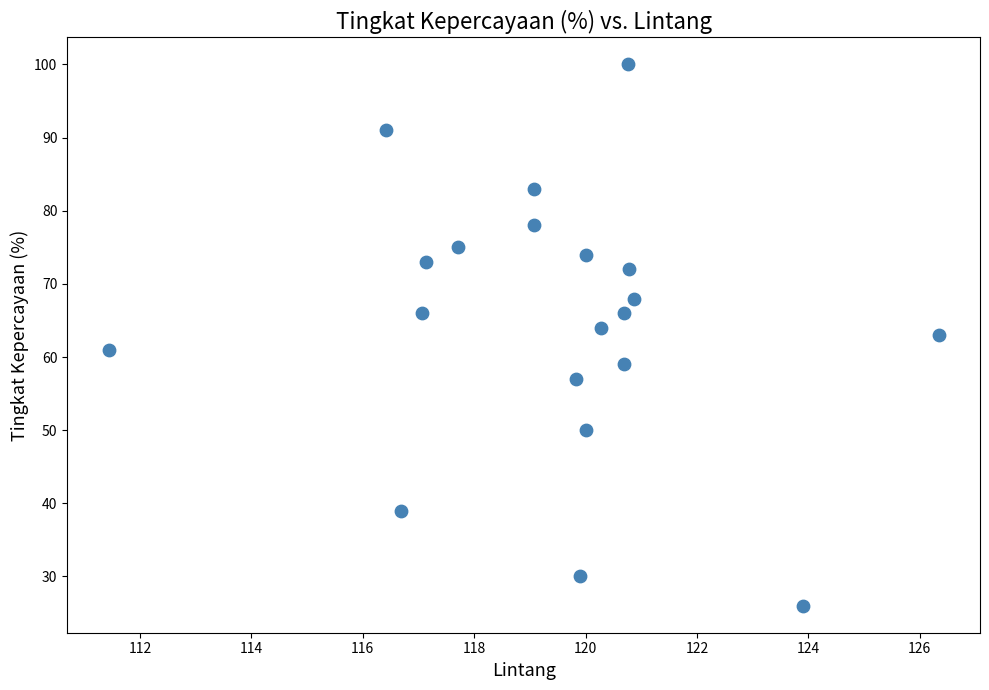

What is the range of Y values (max minus min)?

74